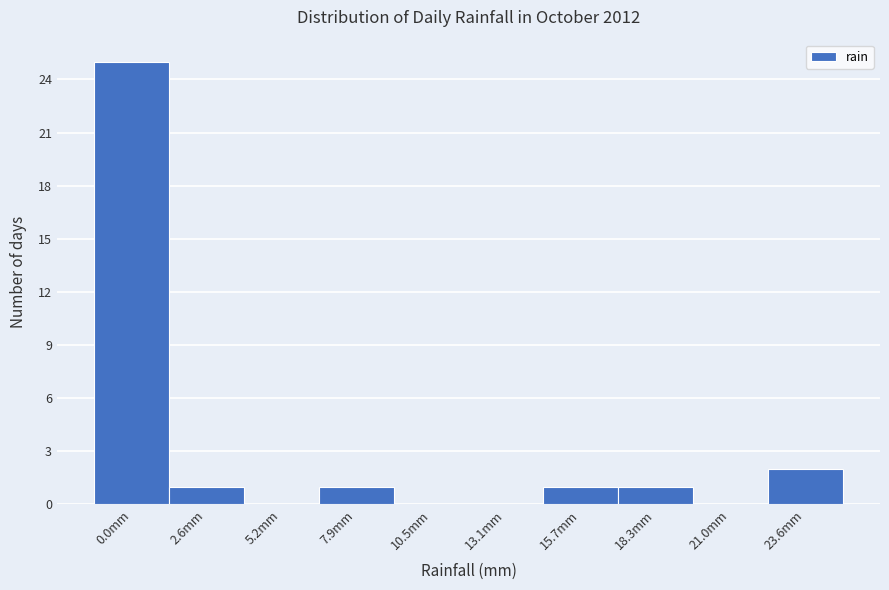

Reading left to right, list all the values displayed in this chart.

0.0mm=25	2.6mm=1	5.2mm=0	7.9mm=1	10.5mm=0	13.1mm=0	15.7mm=1	18.3mm=1	21.0mm=0	23.6mm=2